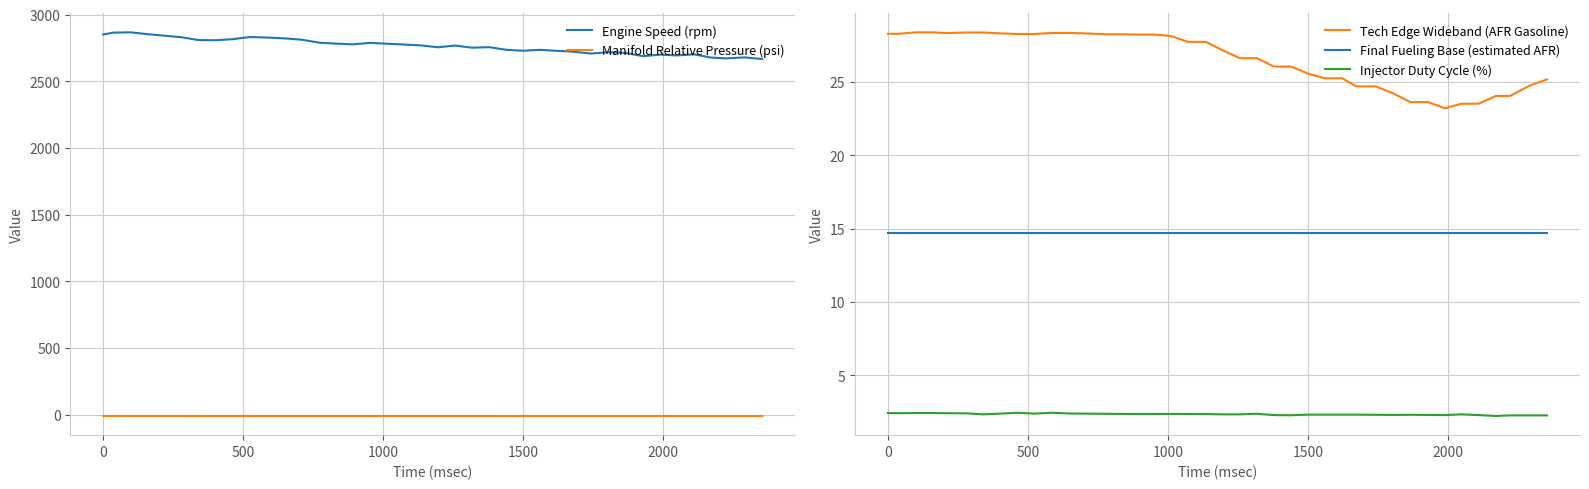

What is the lowest value of the Engine Speed (rpm) series?

2667.0